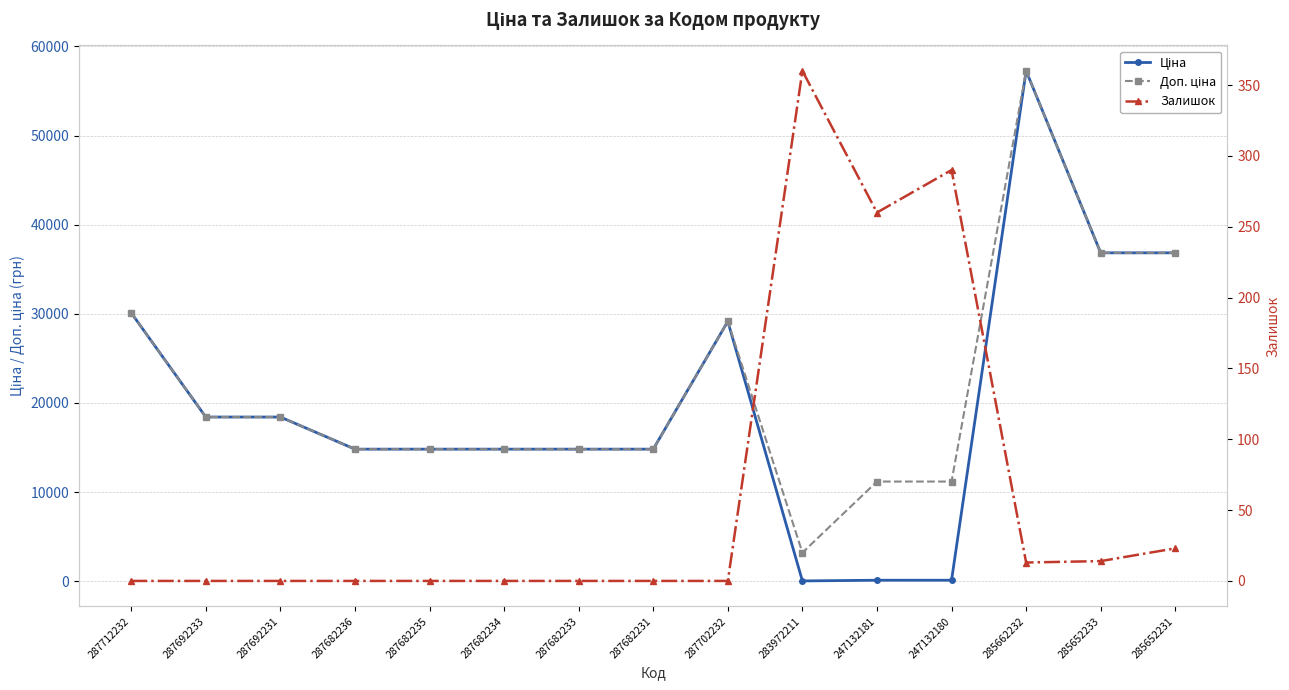

How many categories are shown in the chart?

15